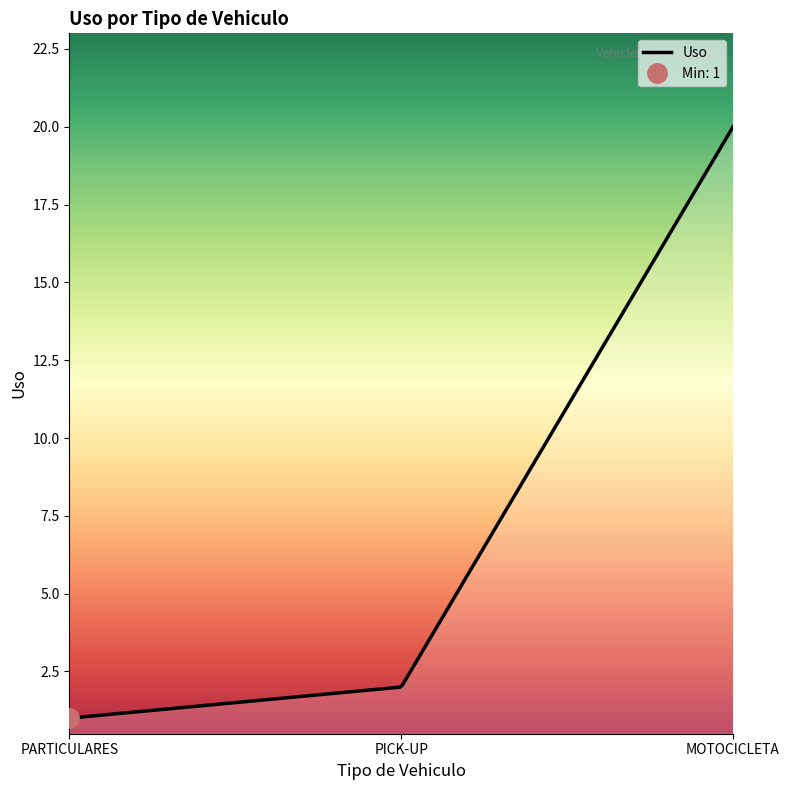

What is the change in value from PARTICULARES to PICK-UP?

+1